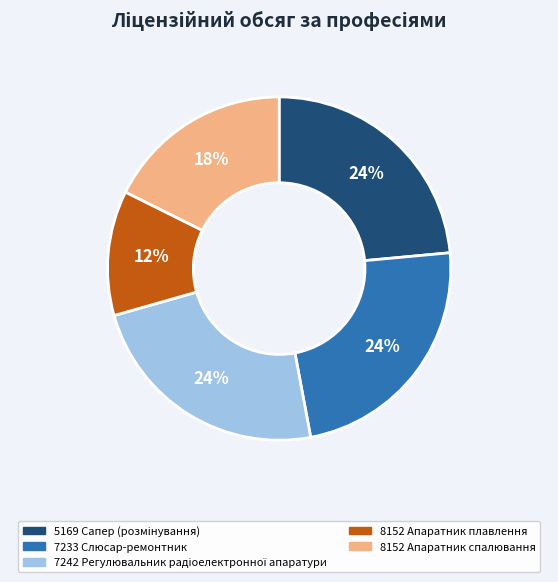

Does 7233 Слюсар-ремонтник represent more than half of the total?

No